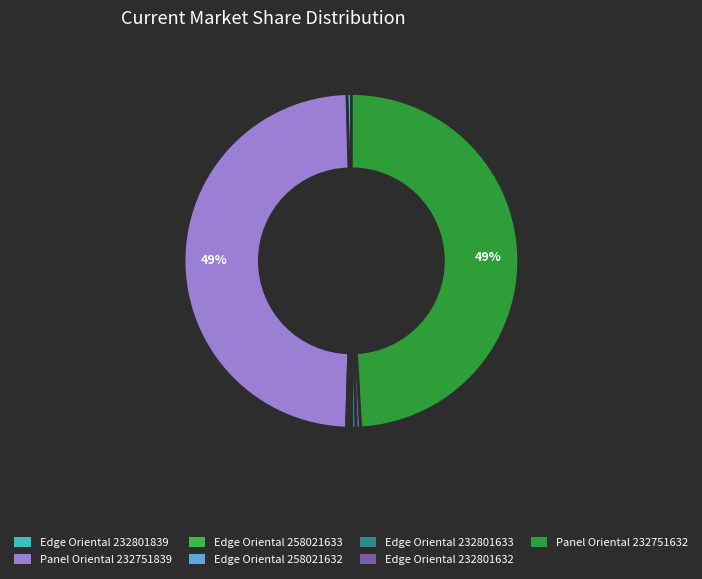

Does any single category account for the majority?

No